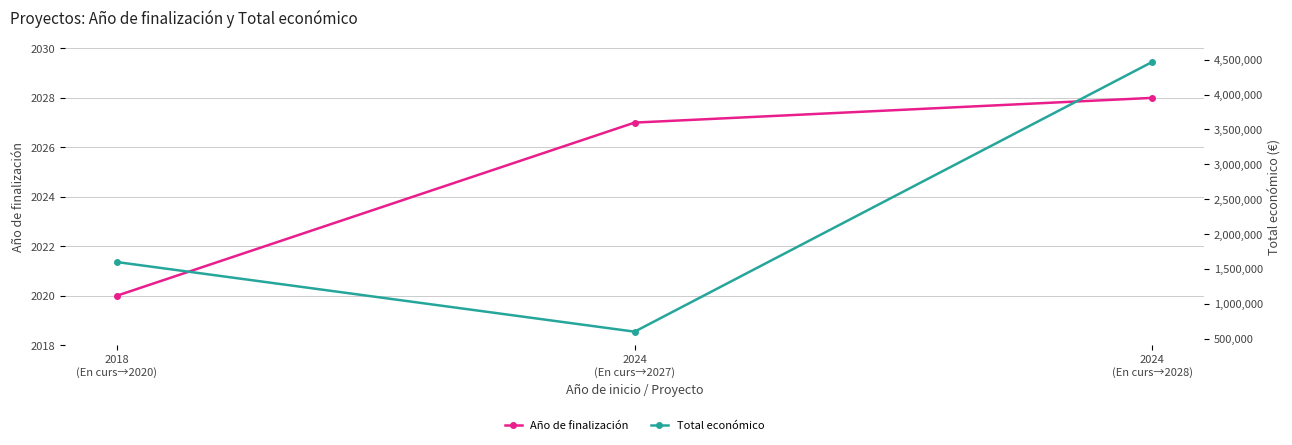

What are all the series names shown in the legend?

Año de finalización, Total económico